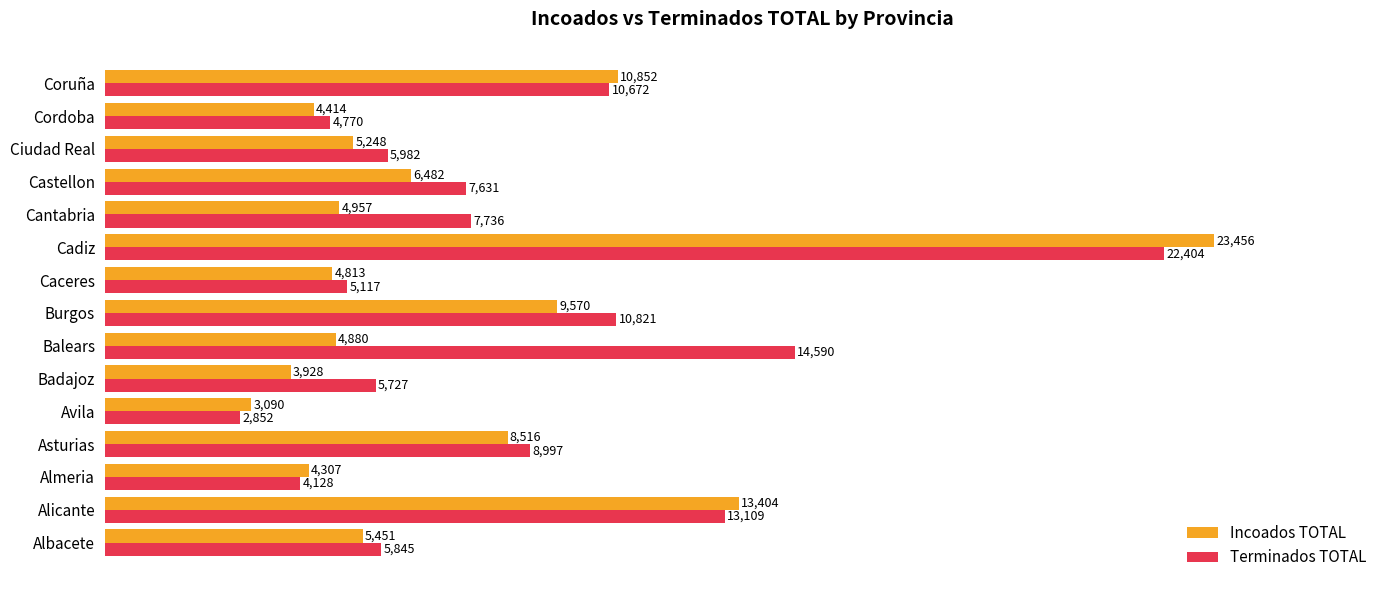

Which category has the highest value in the Terminados TOTAL series?

Cadiz